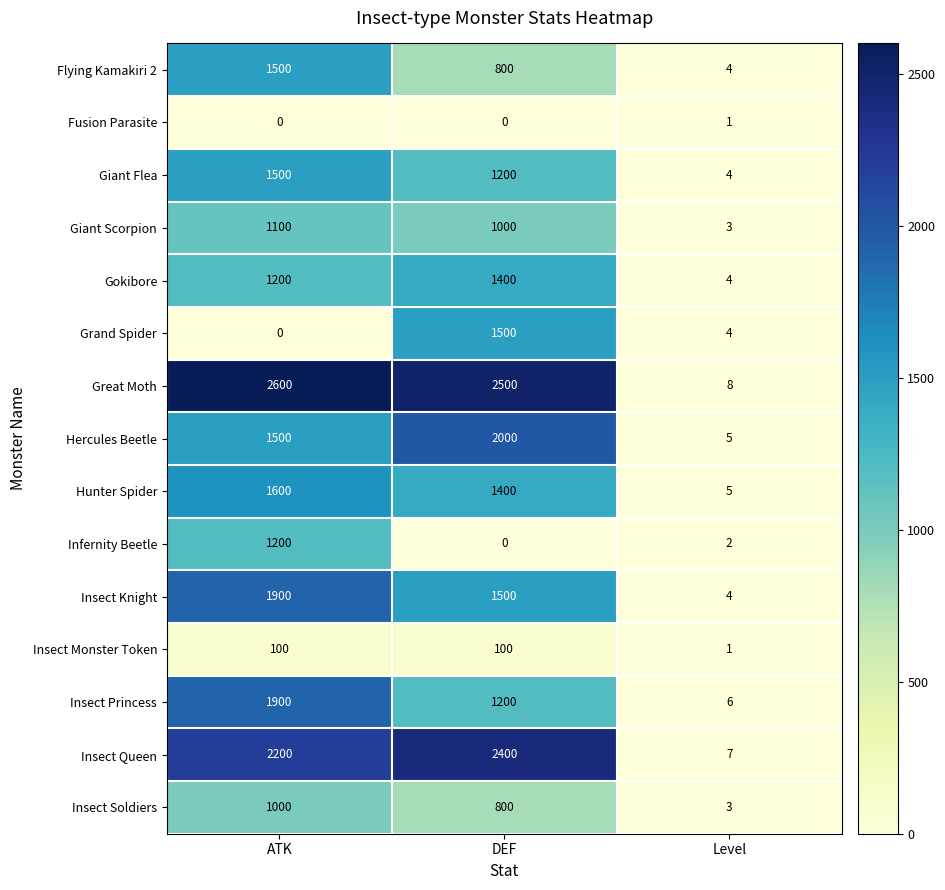

What is the sum of all Hunter Spider values?

3005